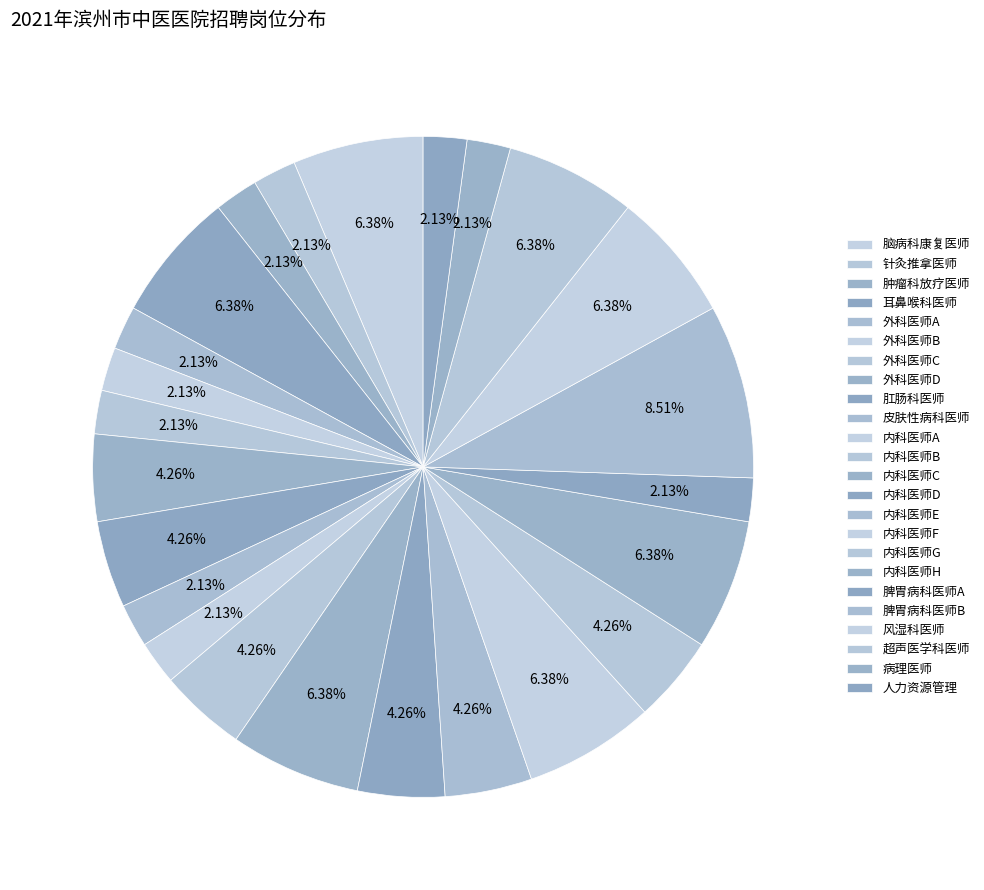

Count the number of slices in the pie.

24